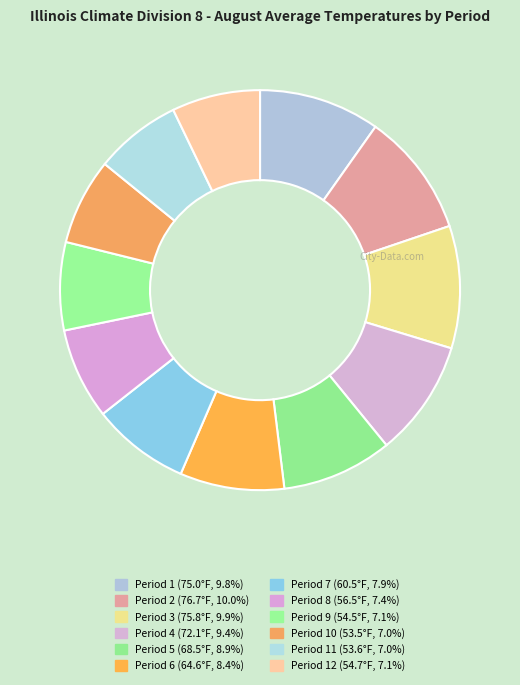

Count the number of slices in the pie.

12